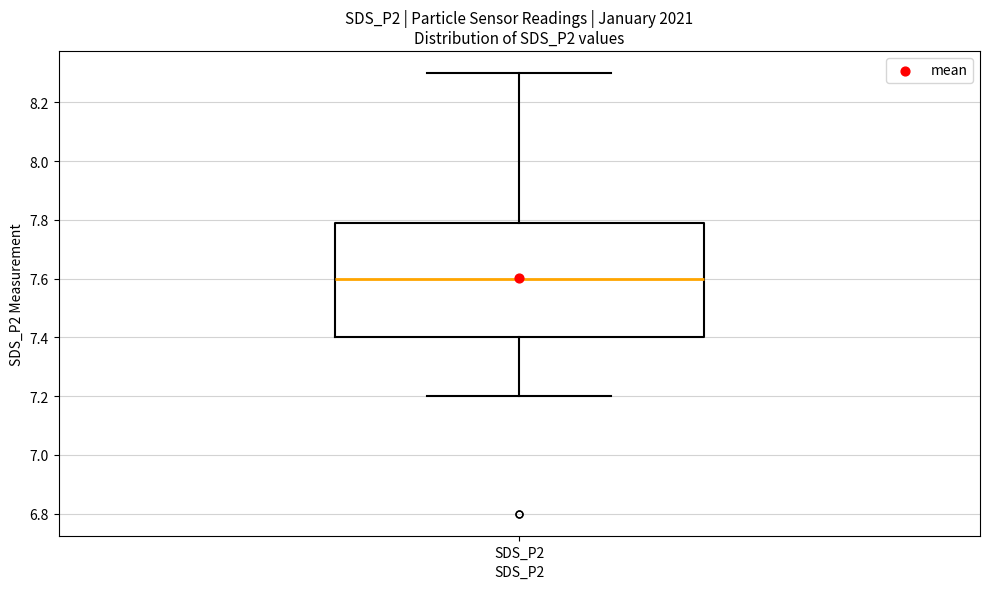

Where is the lower edge of the box for SDS_P2 on the y-axis? The values are not printed on the chart, so give them approximately, as read against the axis.

7.4